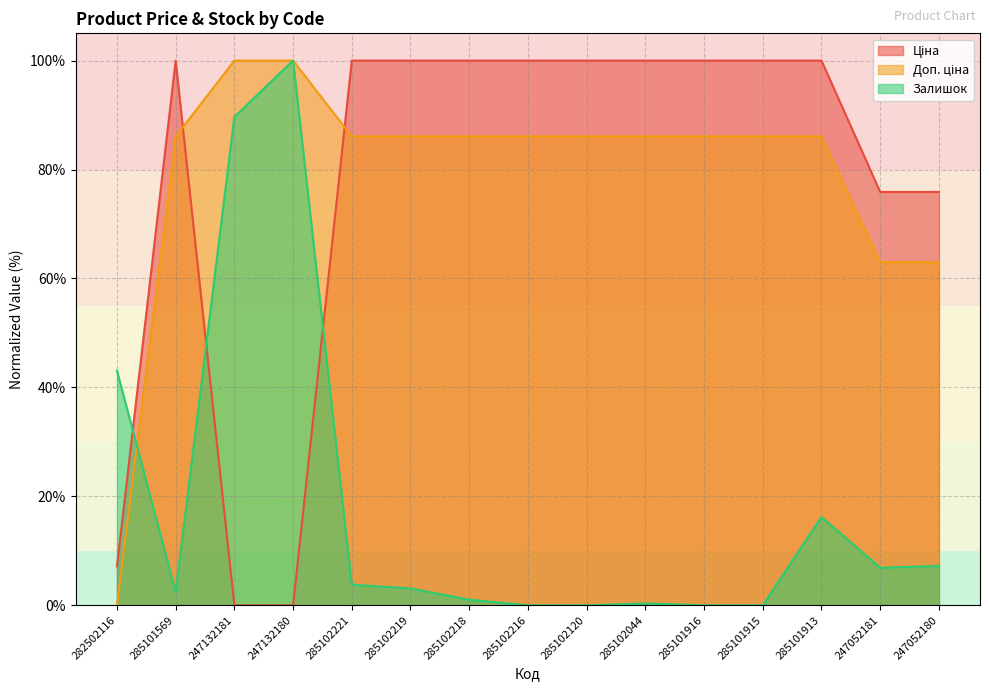

What are all the series names shown in the legend?

Ціна, Доп. ціна, Залишок